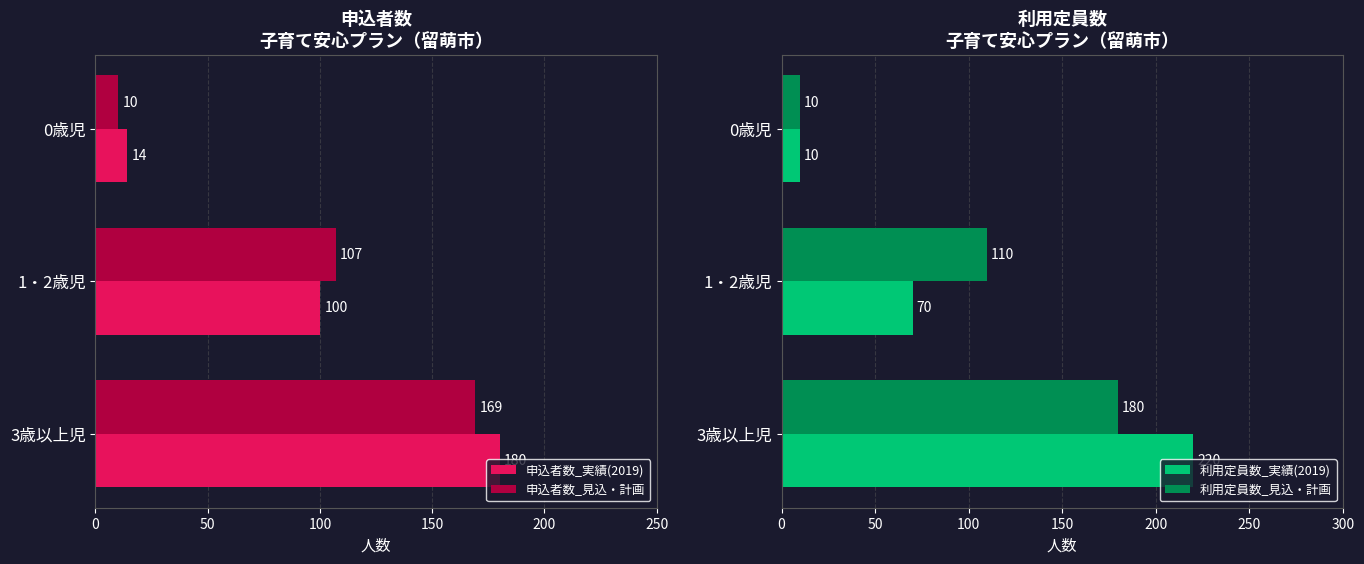

What is the lowest value of the 申込者数_見込・計画 series?

10